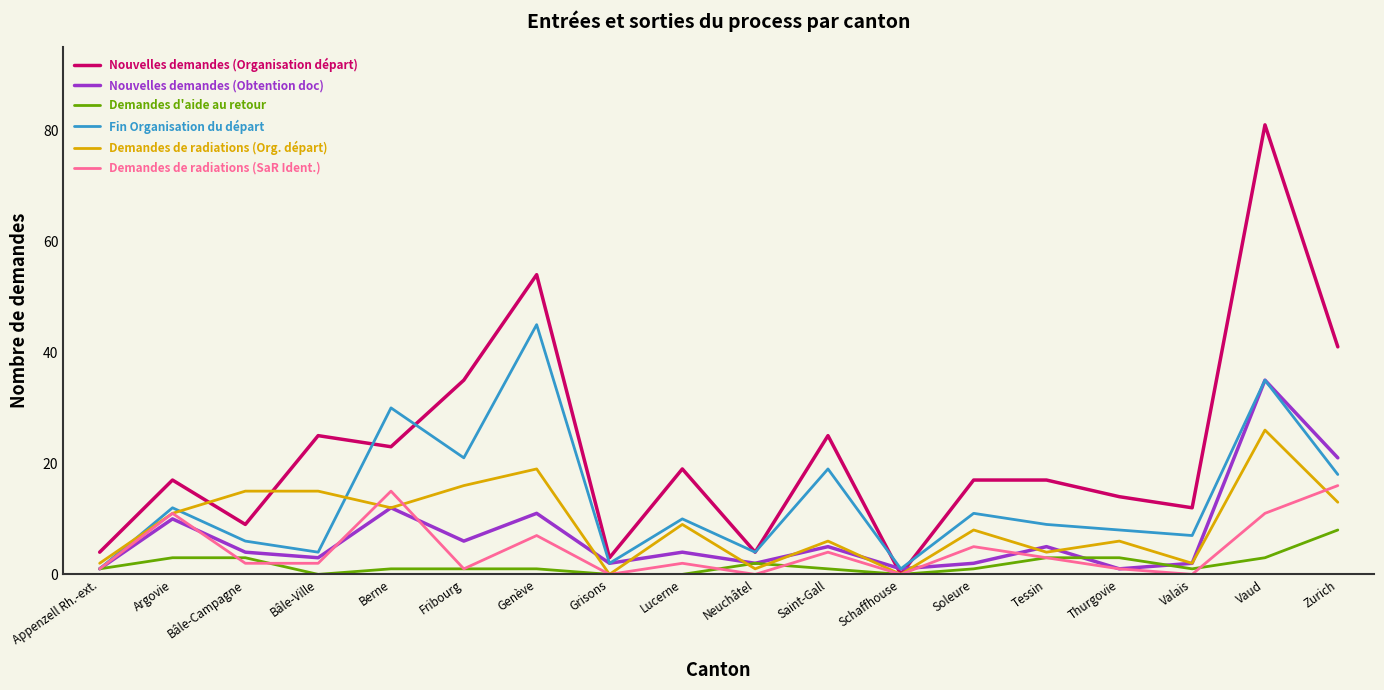

Between Bâle-Campagne and Genève, which series saw the biggest shift?

Nouvelles demandes (Organisation départ)